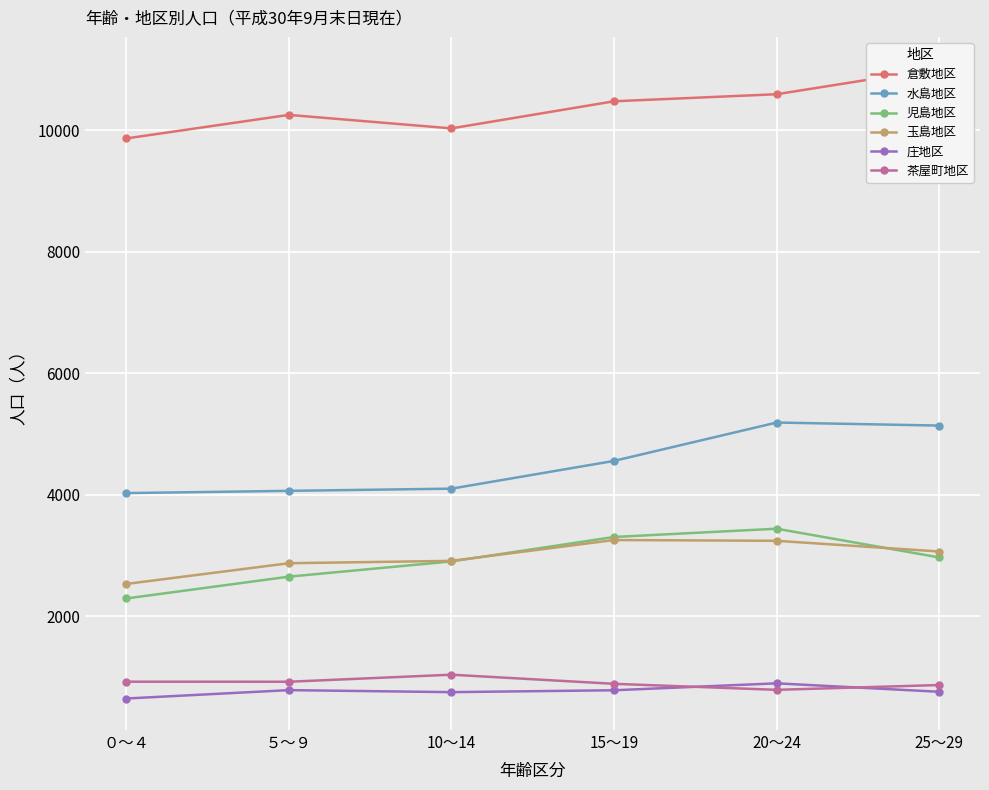

The value of 茶屋町地区 at 20～24 is 791. True or false?

True